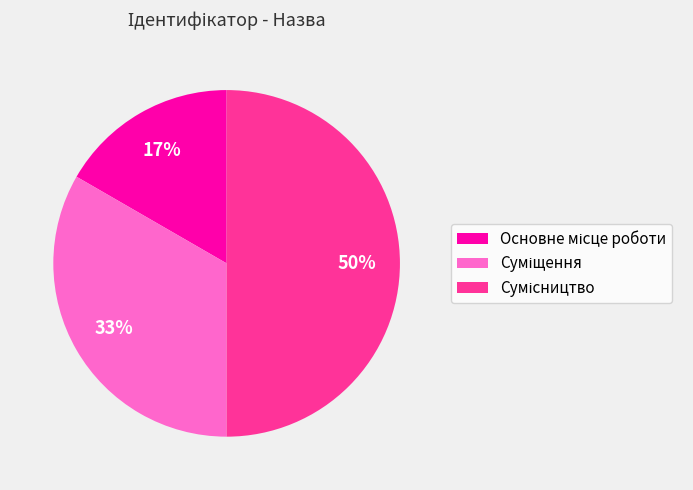

How many segments does this pie chart have?

3